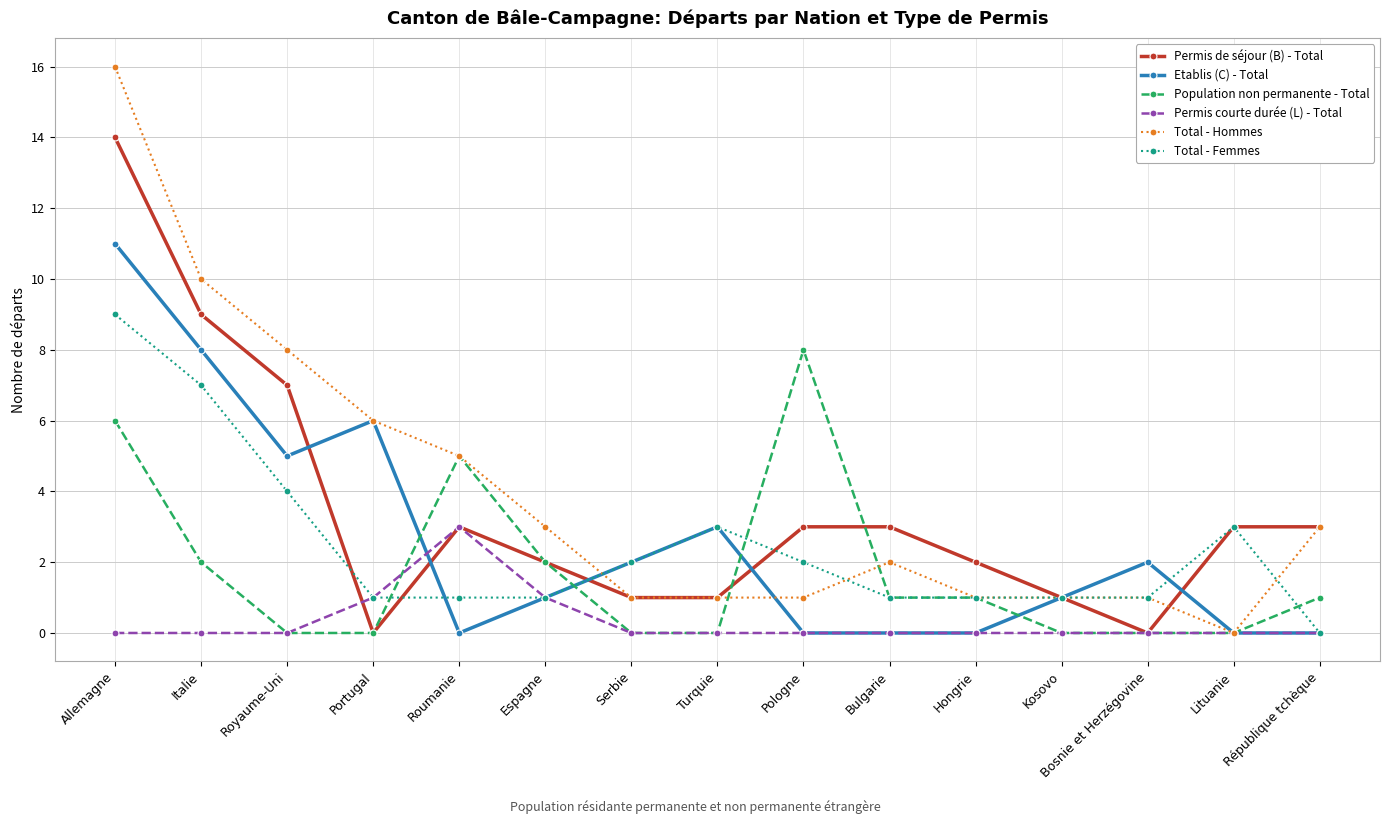

Which category has the highest value in the Etablis (C) - Total series?

Allemagne